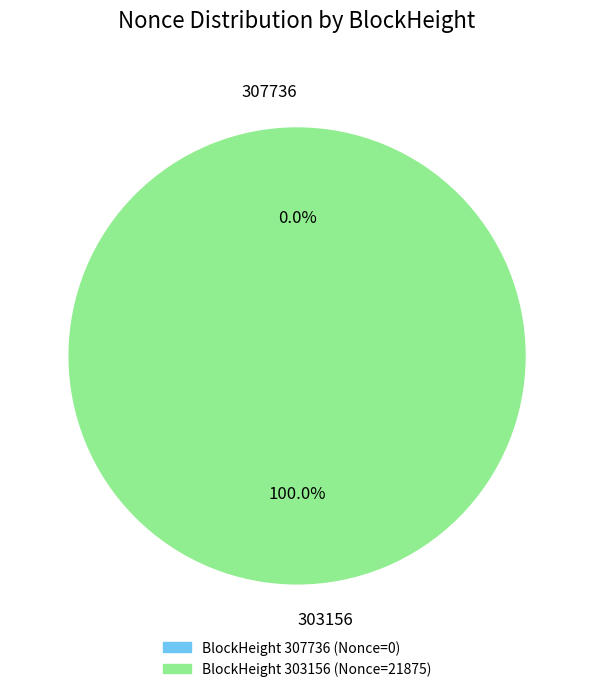

To the nearest percent, what is the difference between the largest and smallest slice percentages?

100%